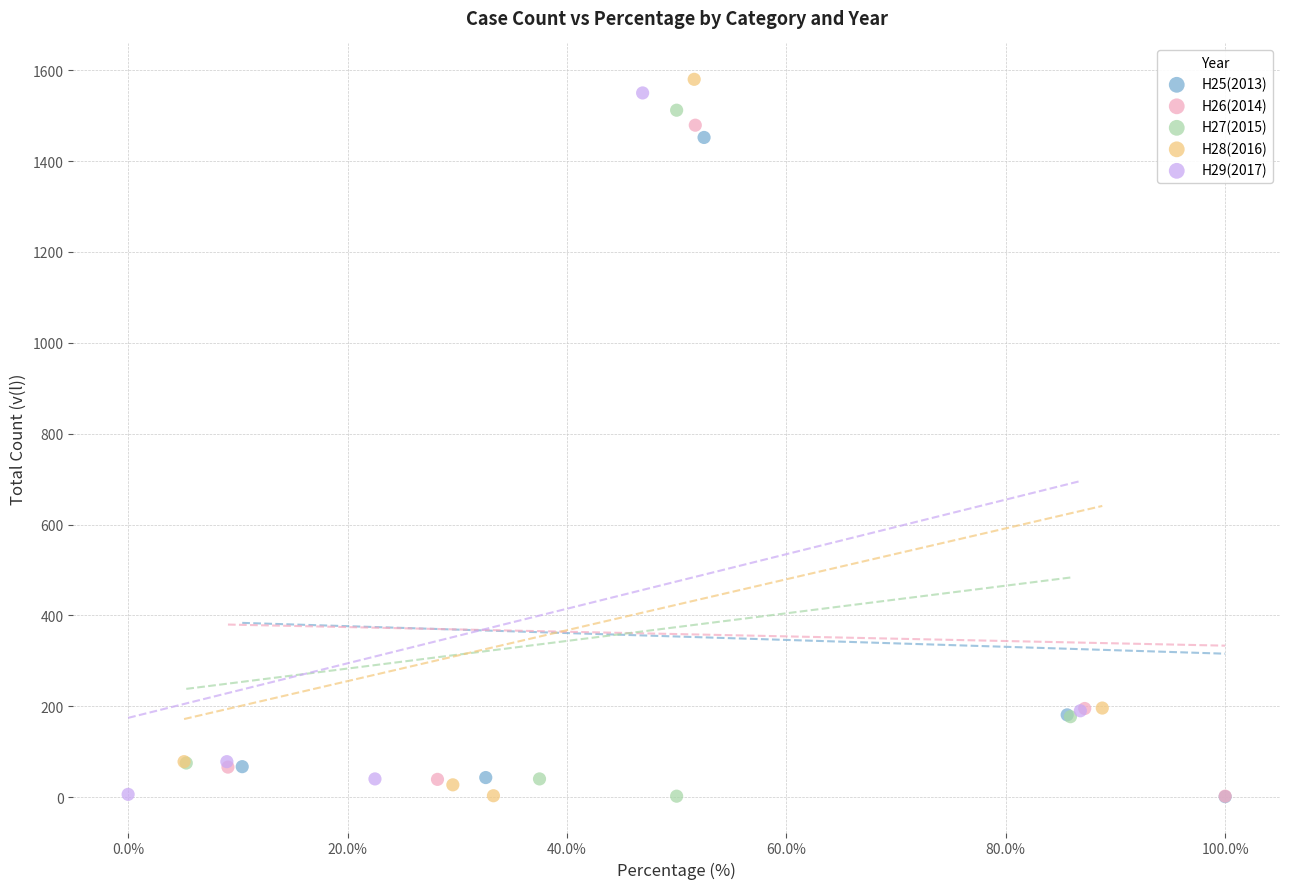

What are all the series names shown in the legend?

H25(2013), H26(2014), H27(2015), H28(2016), H29(2017)